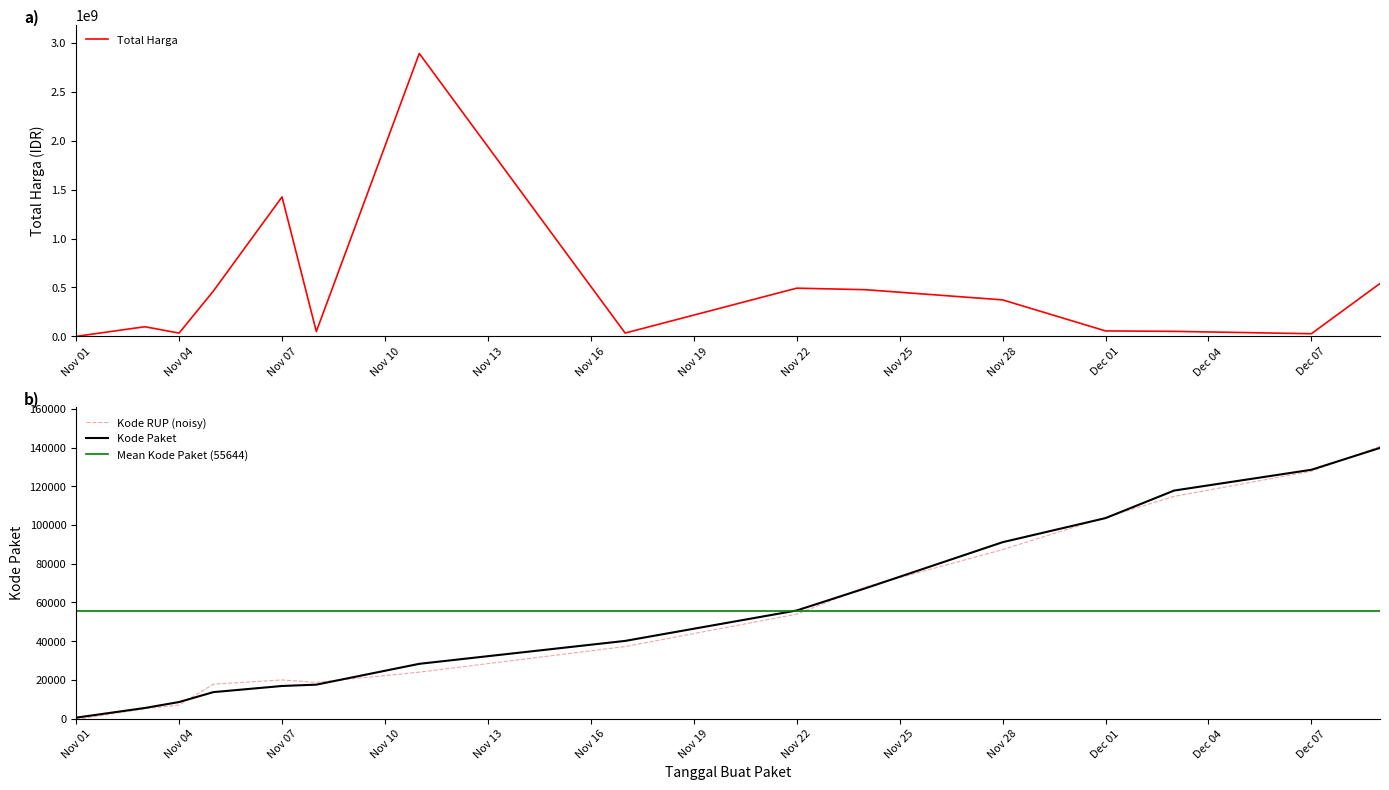

What is the sum of all Kode Paket values?

834673